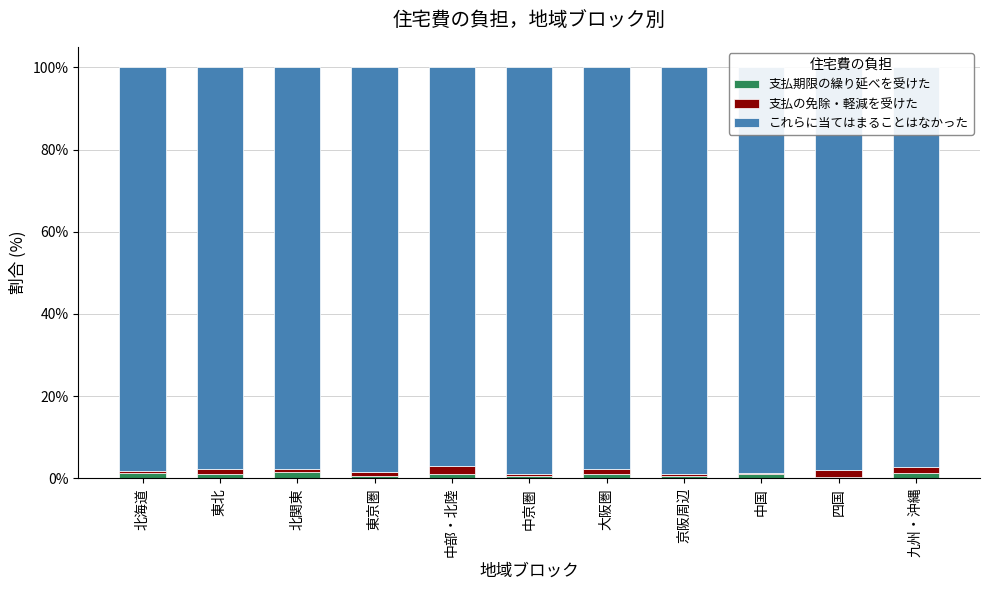

What are all the series names shown in the legend?

支払期限の繰り延べを受けた, 支払の免除・軽減を受けた, これらに当てはまることはなかった